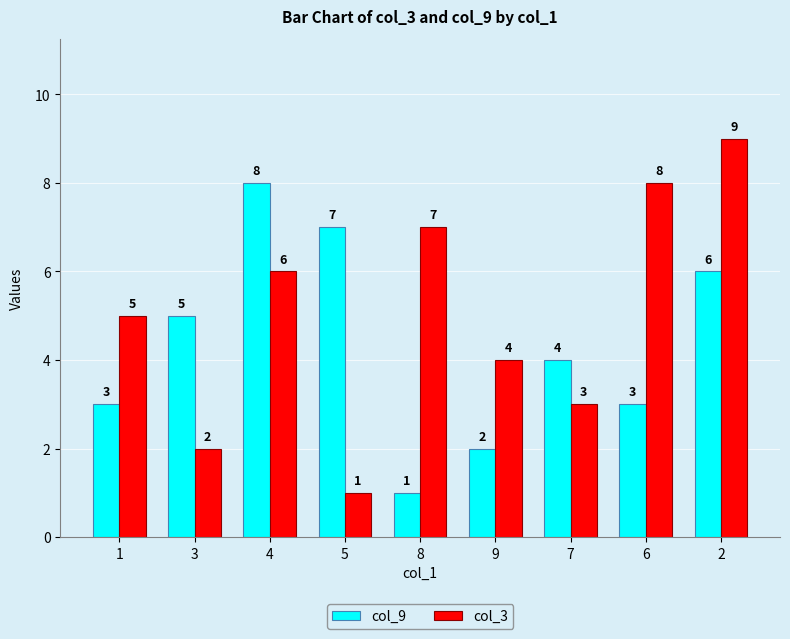

At 2, list the series in order from largest to smallest.

col_3, col_9